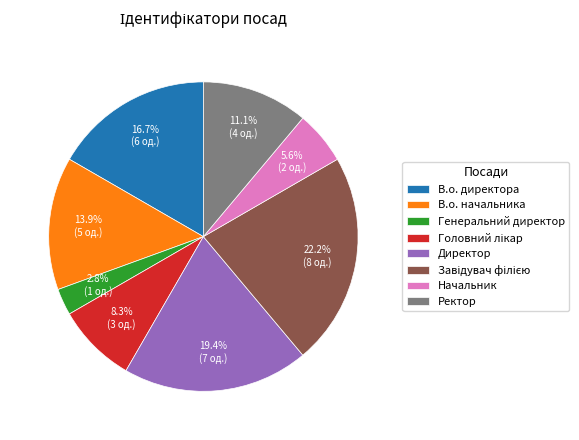

Which slice is the smallest?

Генеральний директор